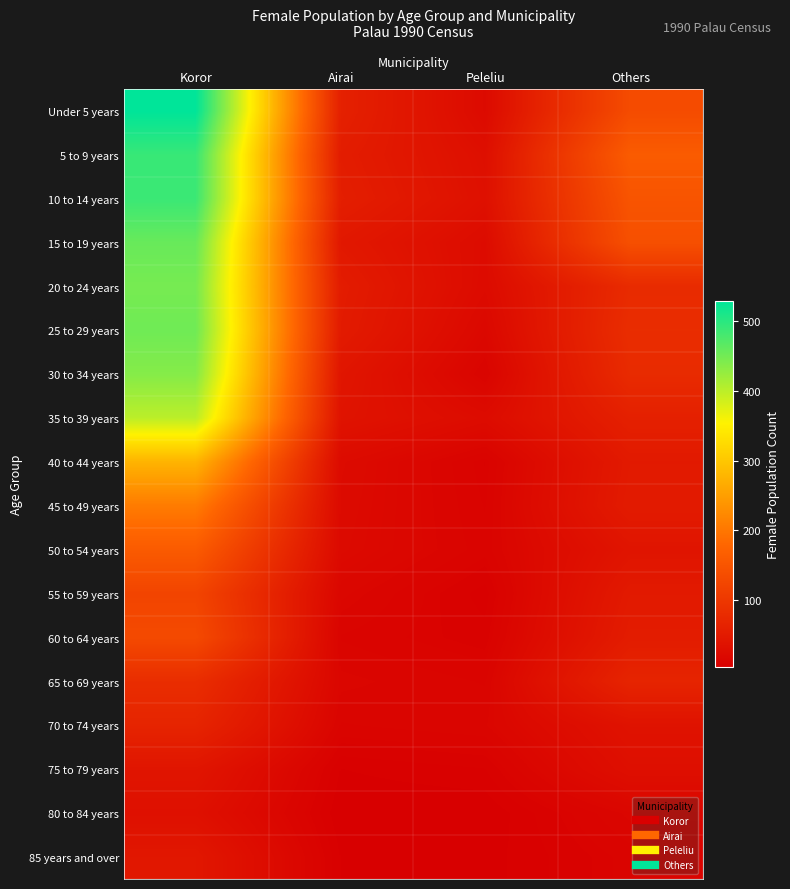

At which category is the sum across all series the highest?

Koror